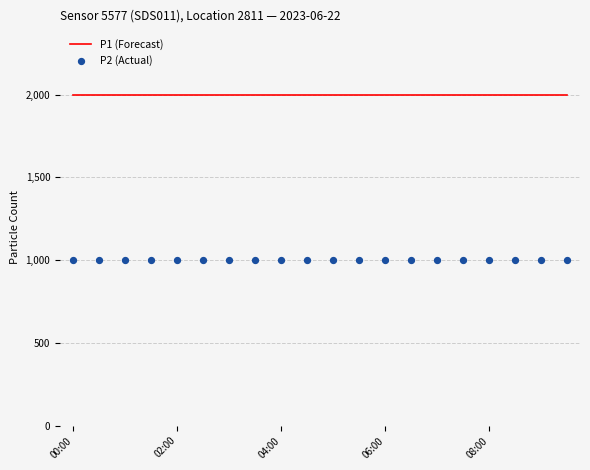

Is the value of P1 (Forecast) at 13 greater than the value of P2 (Actual) at 13?

Yes